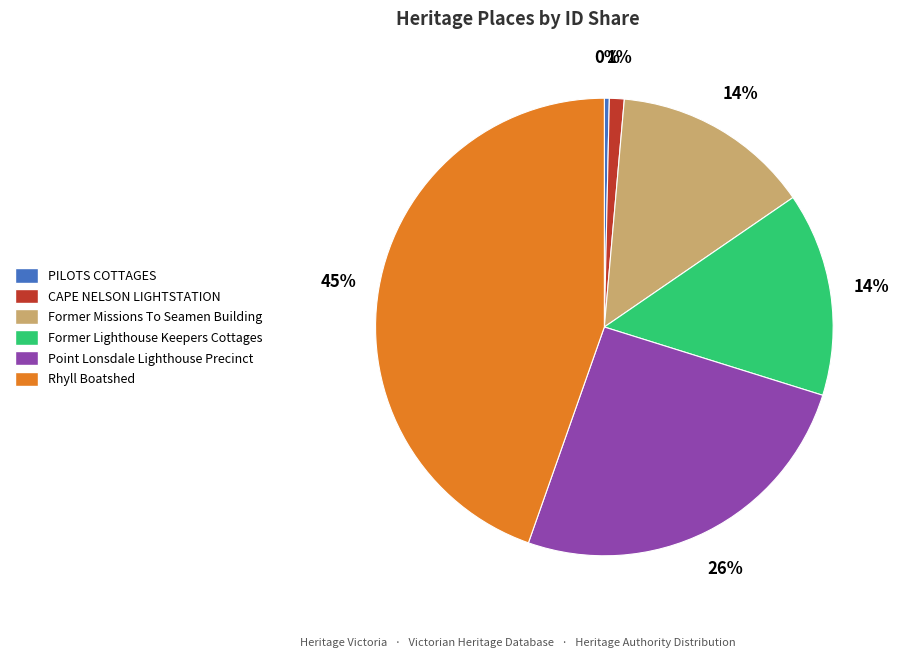

What is the largest slice in the pie chart?

Rhyll Boatshed